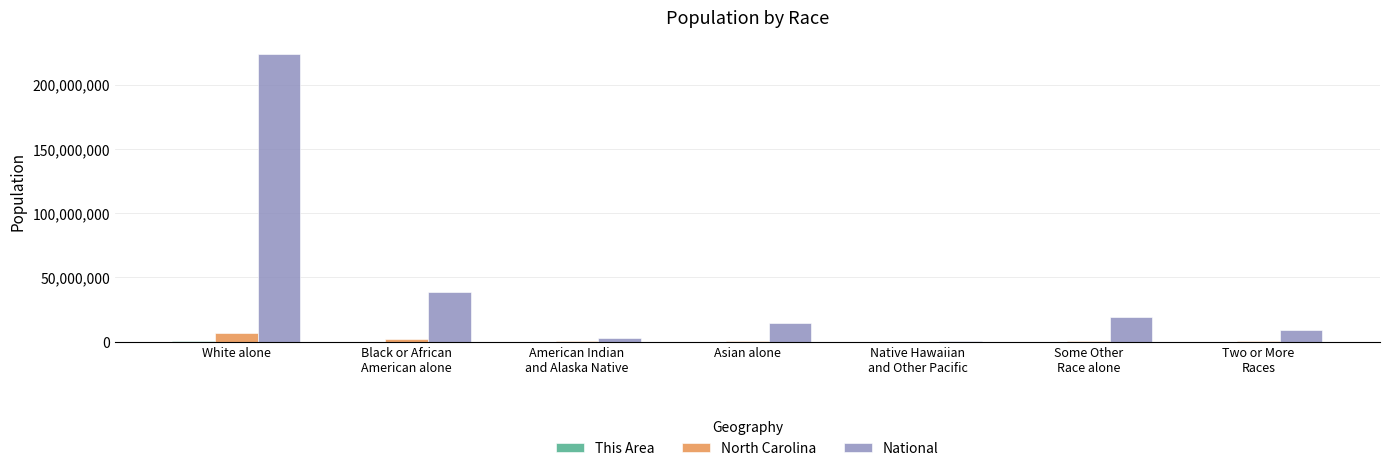

What is the sum of all National values?

308745538